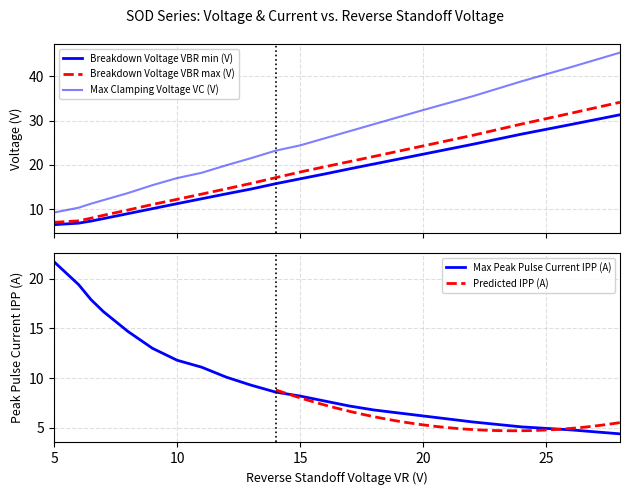

At which label does Max Peak Pulse Current IPP (A) first exceed 9?

5